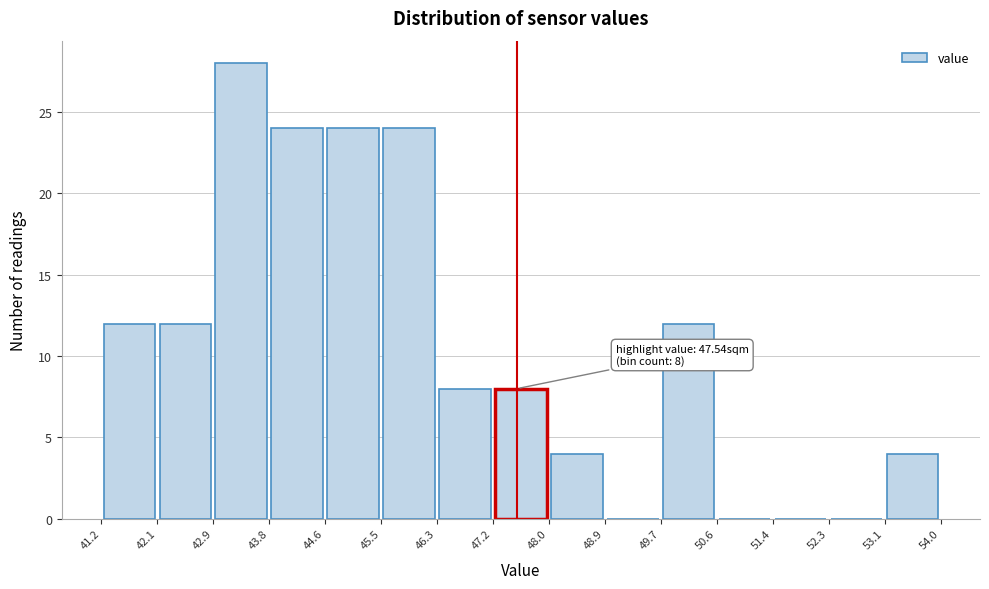

Which range on the x-axis has the tallest bar?

42.9 to 43.8